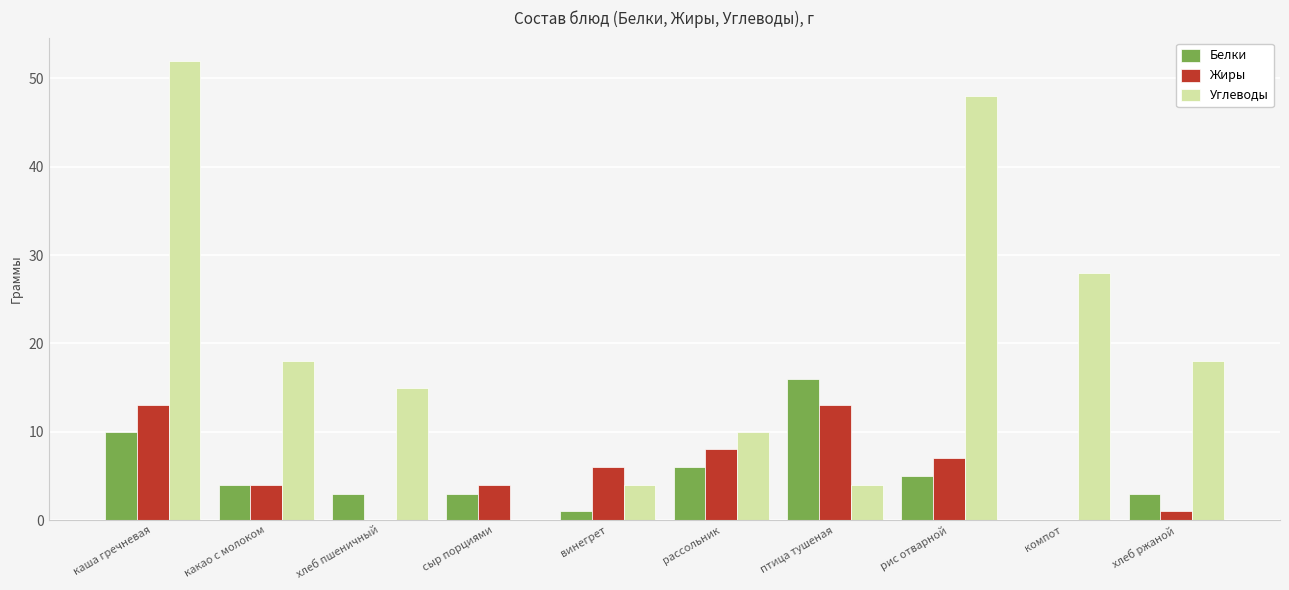

Is it true that Жиры equals 7 at хлеб пшеничный?

False